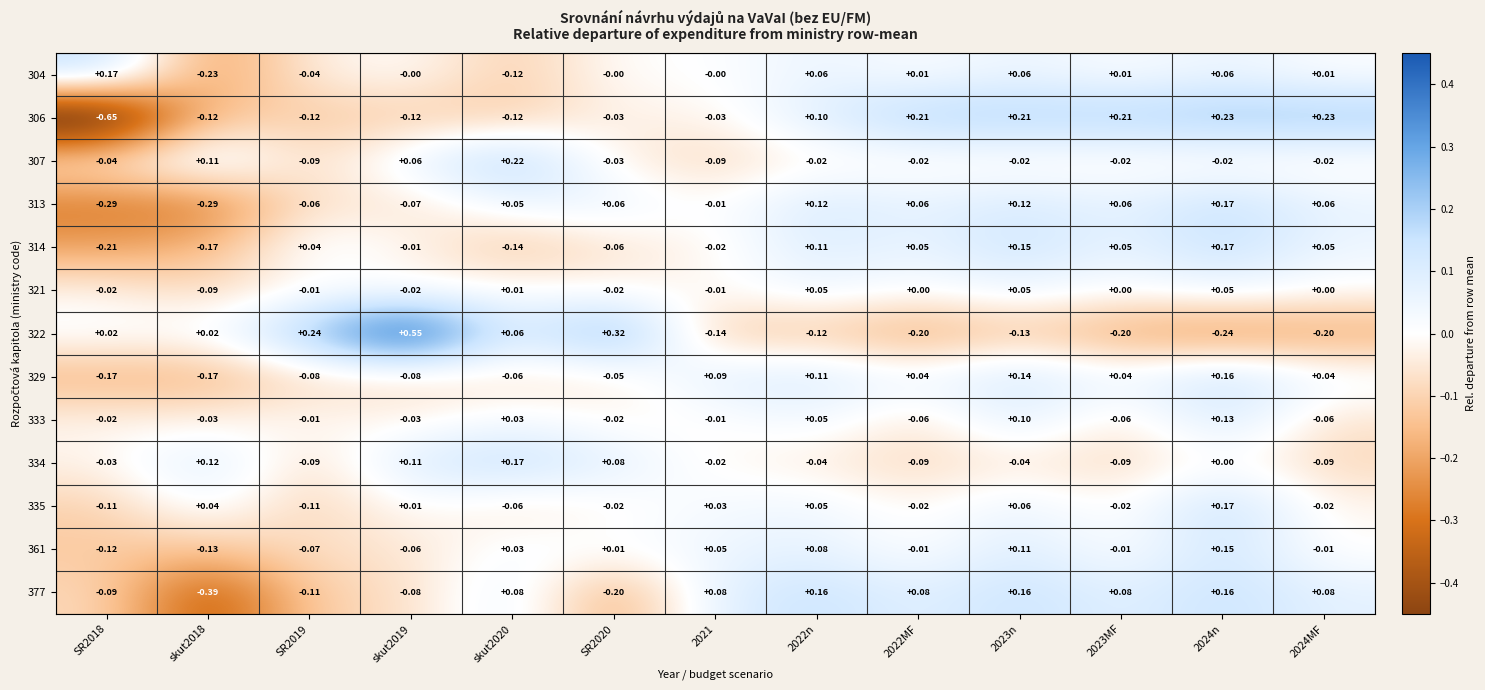

Is the value of 329 at 2023MF greater than the value of 377 at SR2019?

Yes